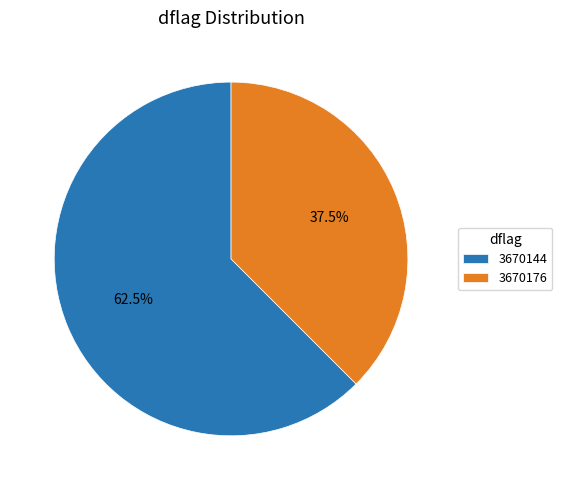

What is the smallest slice in the pie chart?

3670176